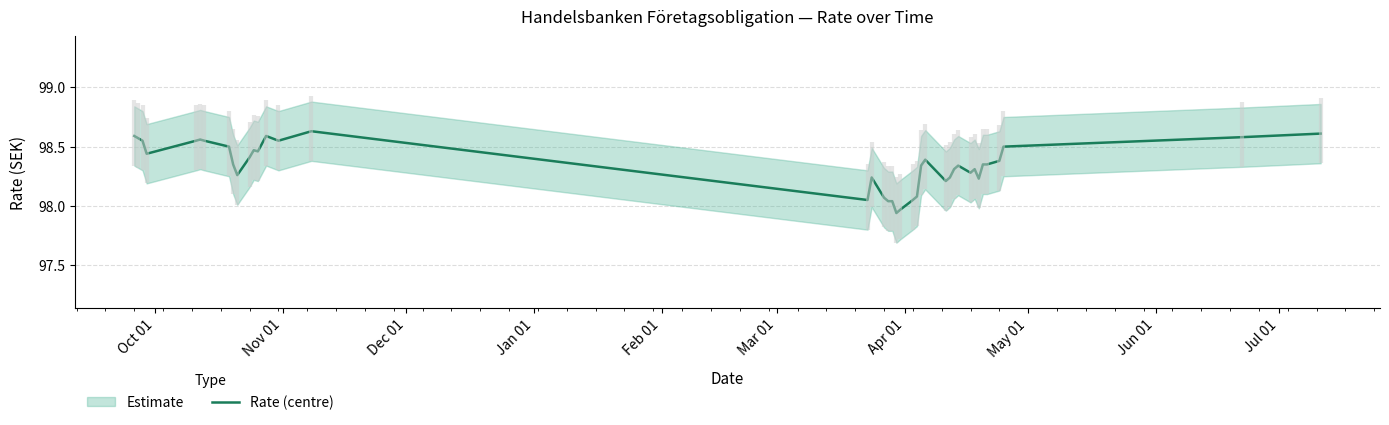

How many values are below 98?

2